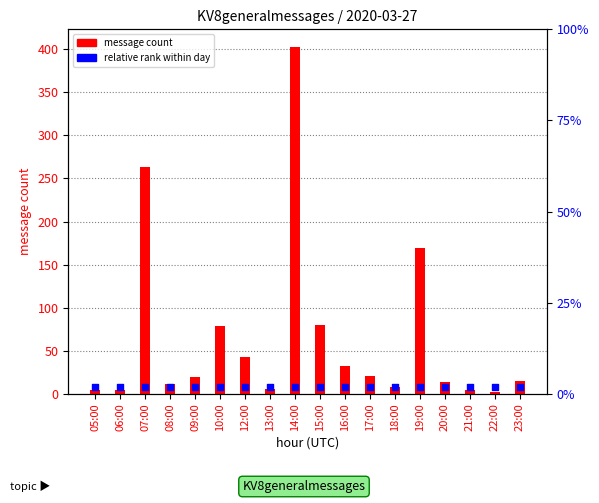

Which series reaches the maximum Y coordinate?

message count